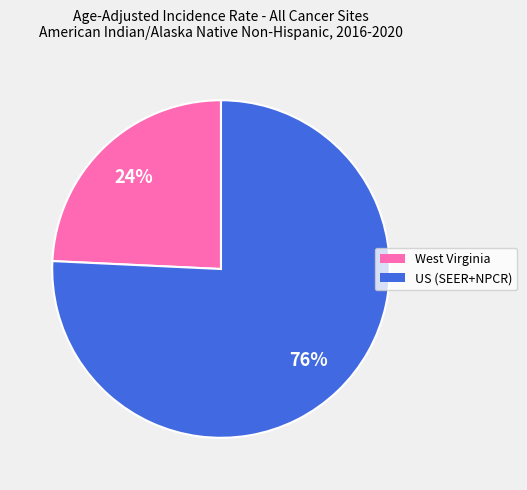

Does US (SEER+NPCR) account for over 50% of the chart?

Yes